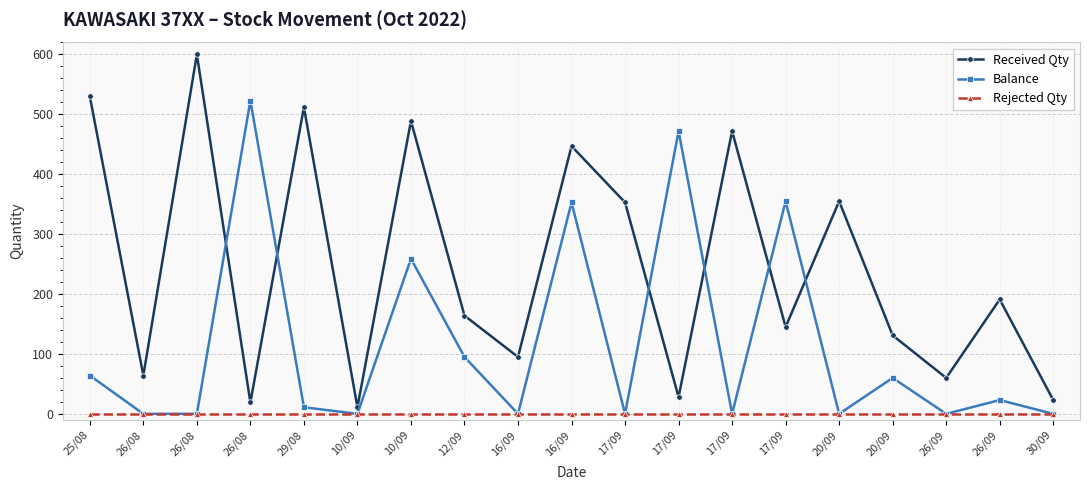

Read the Balance value at 25/08.

64